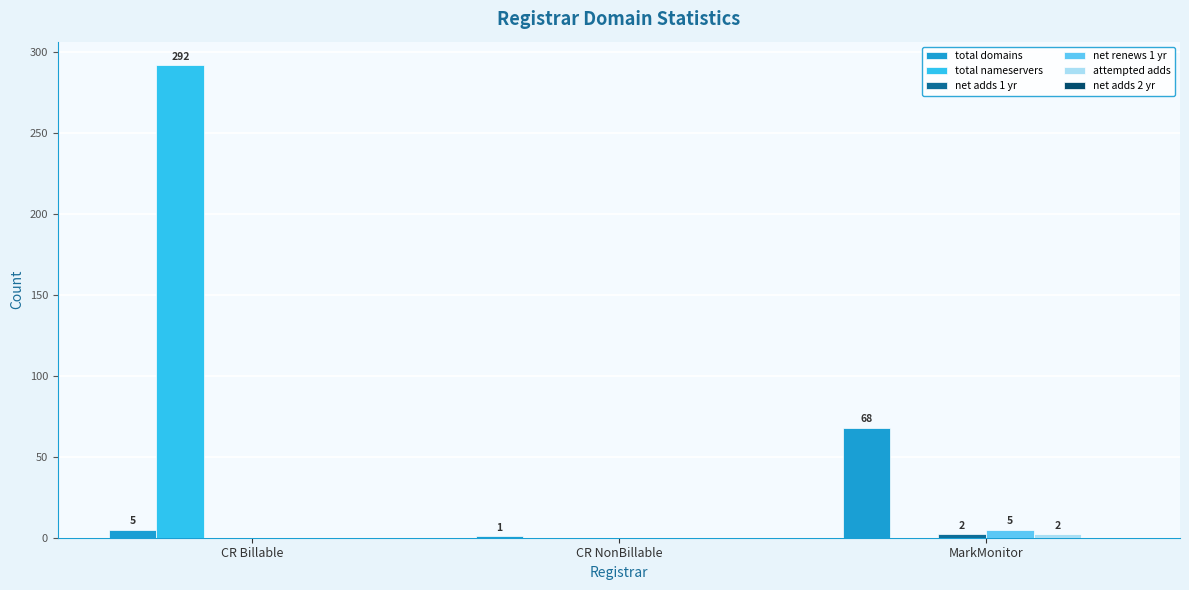

Which series changed the most between CR Billable and MarkMonitor?

total nameservers